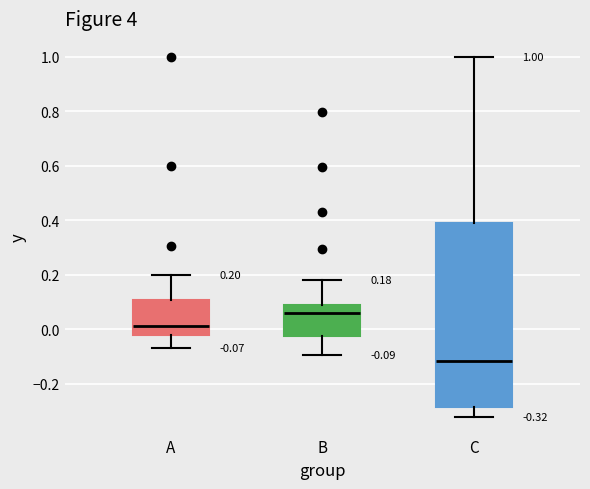

Which box's median line is the lowest?

C